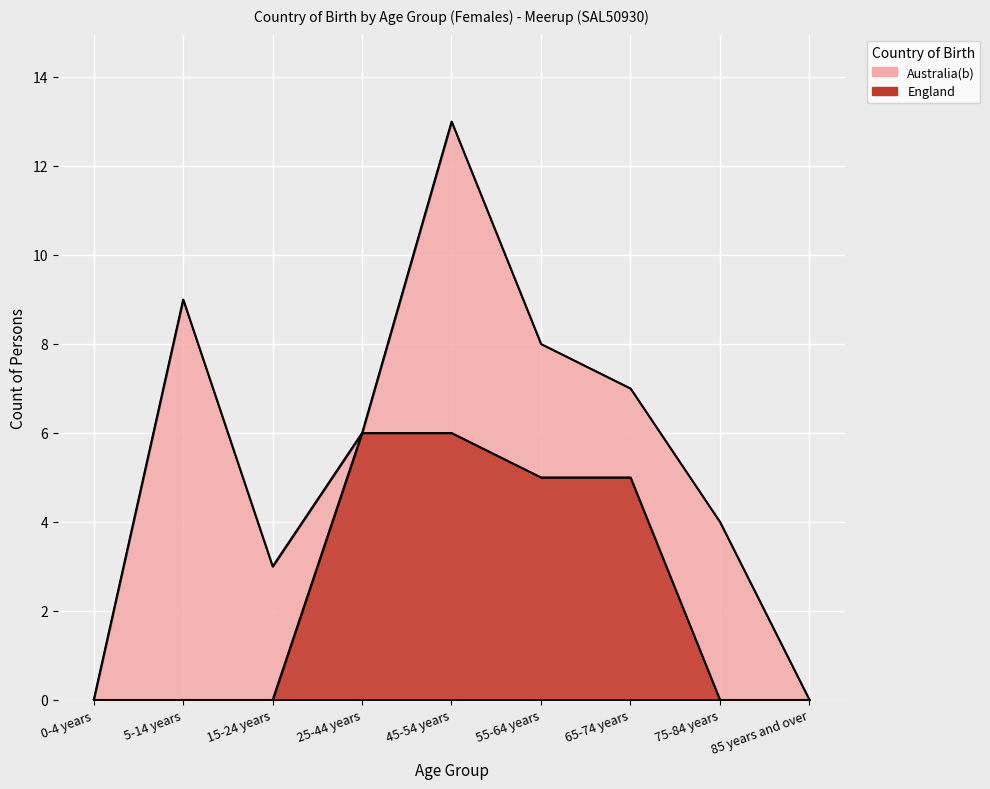

True or false: Australia(b) and England intersect in this chart.

False